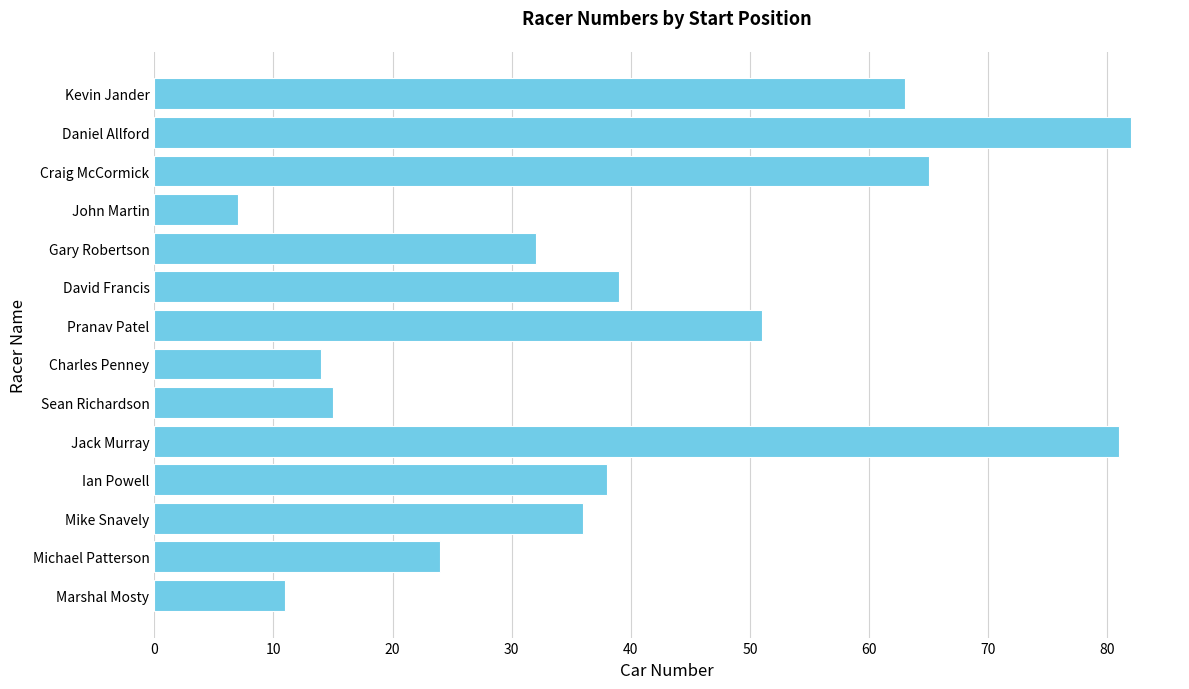

List the labels in order of value, largest first.

Daniel Allford, Jack Murray, Craig McCormick, Kevin Jander, Pranav Patel, David Francis, Ian Powell, Mike Snavely, Gary Robertson, Michael Patterson, Sean Richardson, Charles Penney, Marshal Mosty, John Martin